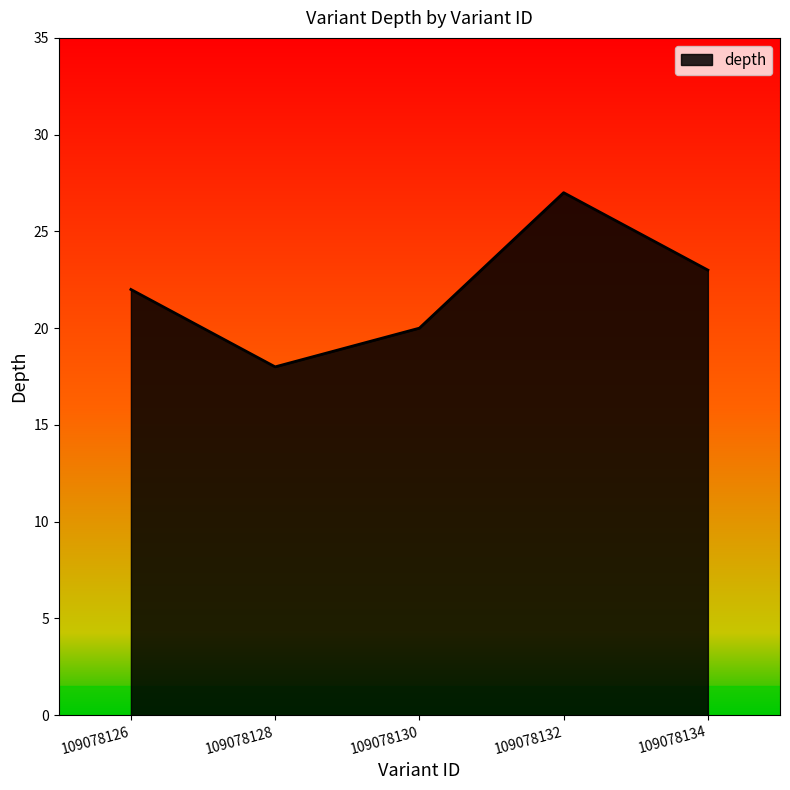

What is the change in value from 109078128 to 109078134?

+5